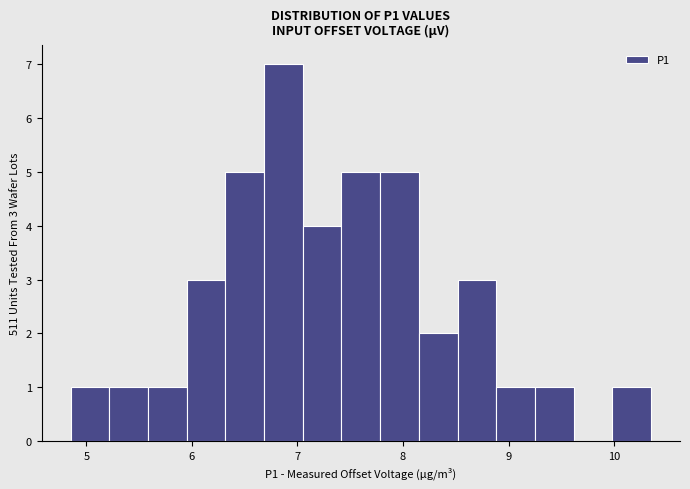

Around what value on the x-axis is the tallest bar? Give the approximate position of its centre, as read against the axis.

6.9